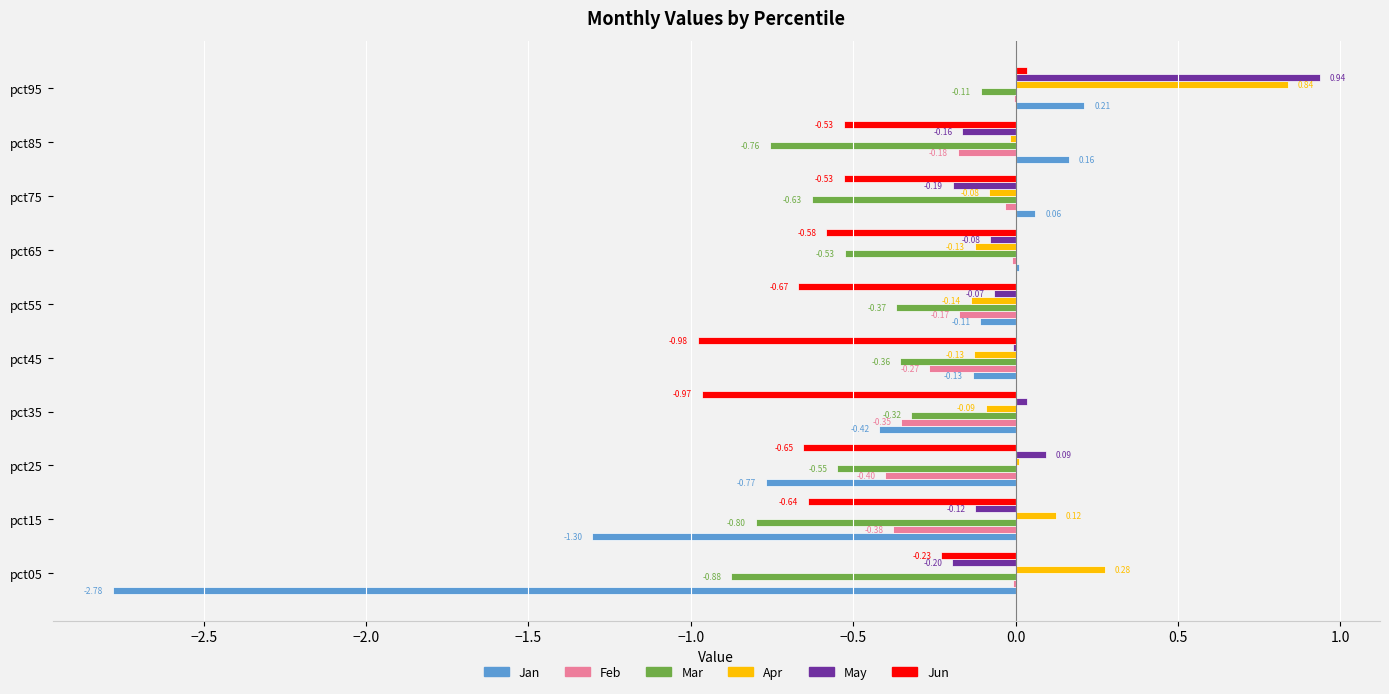

How many positive values does the Jun series have?

1